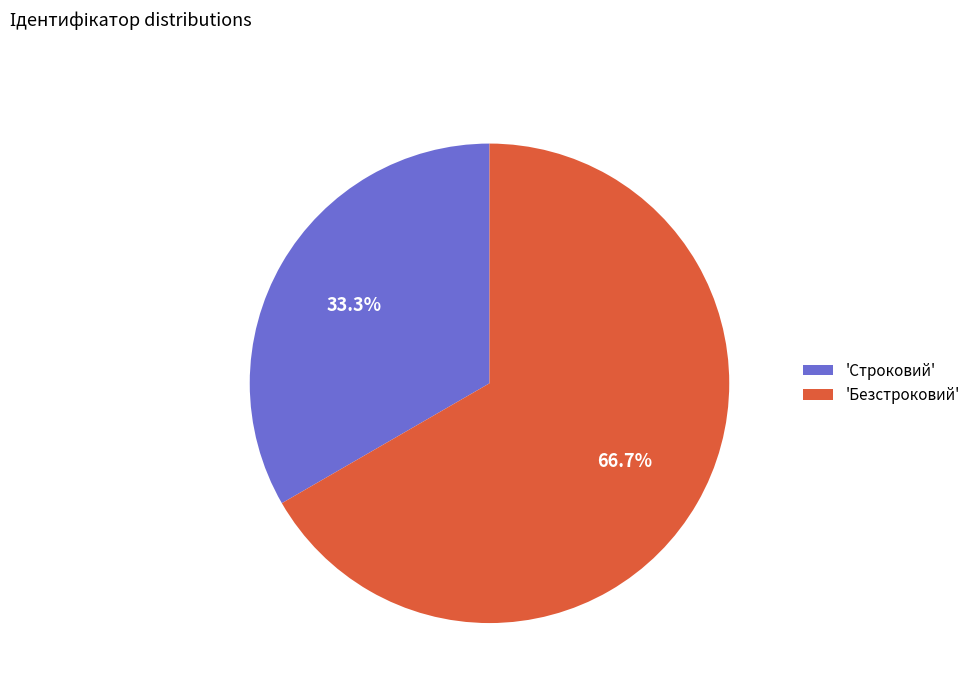

What percentage is NOT represented by 'Безстроковий'?

33.3%